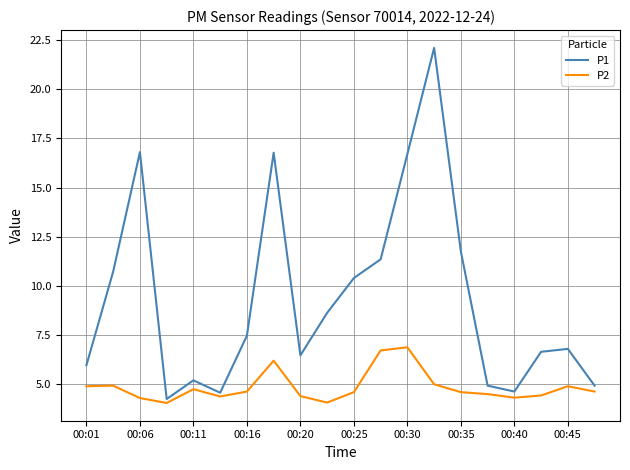

True or false: P2 and P1 intersect in this chart.

False